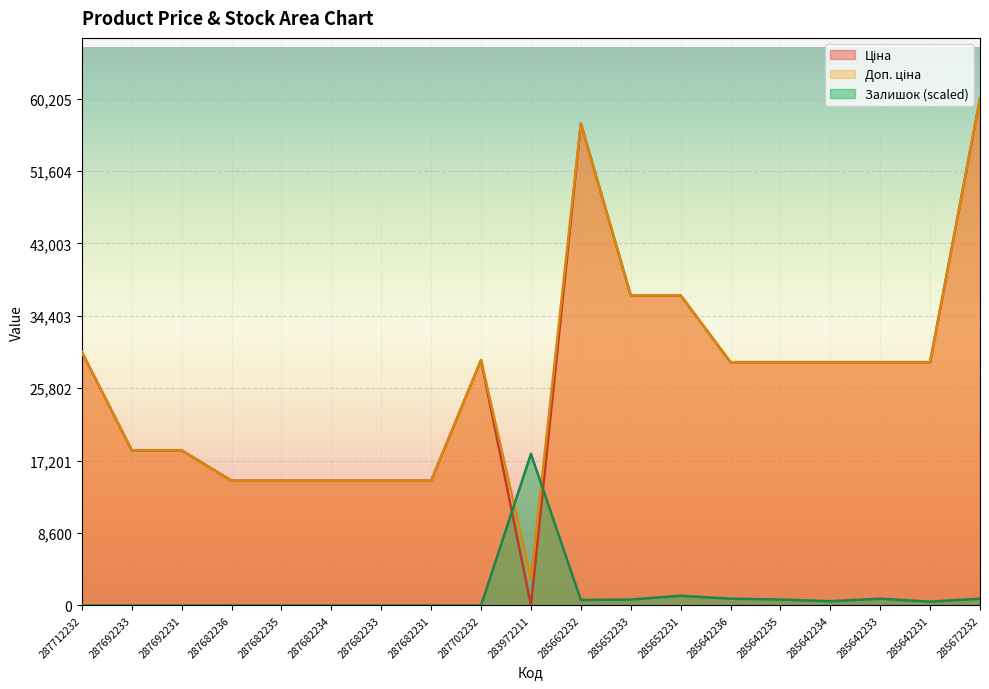

Where is the first local minimum for Залишок?

285662232